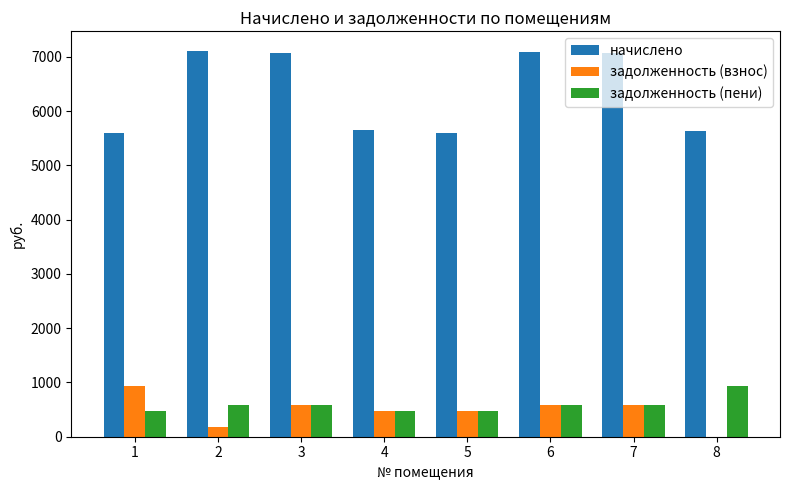

What is the total value across all series at 3?

8259.3